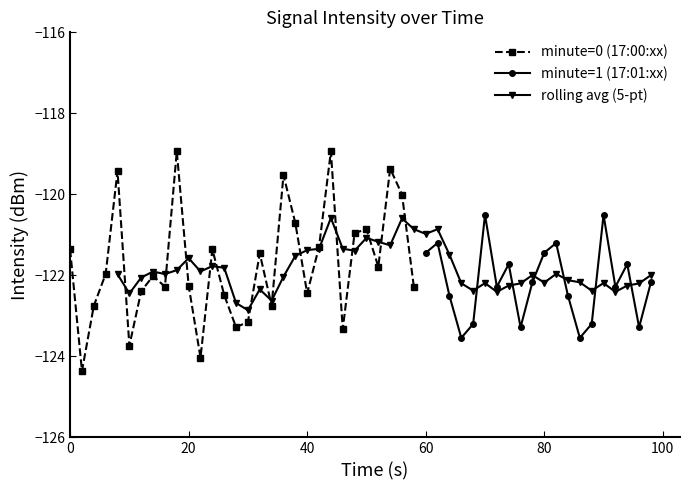

What is the maximum value for minute=1 (17:01:xx)?

-120.5